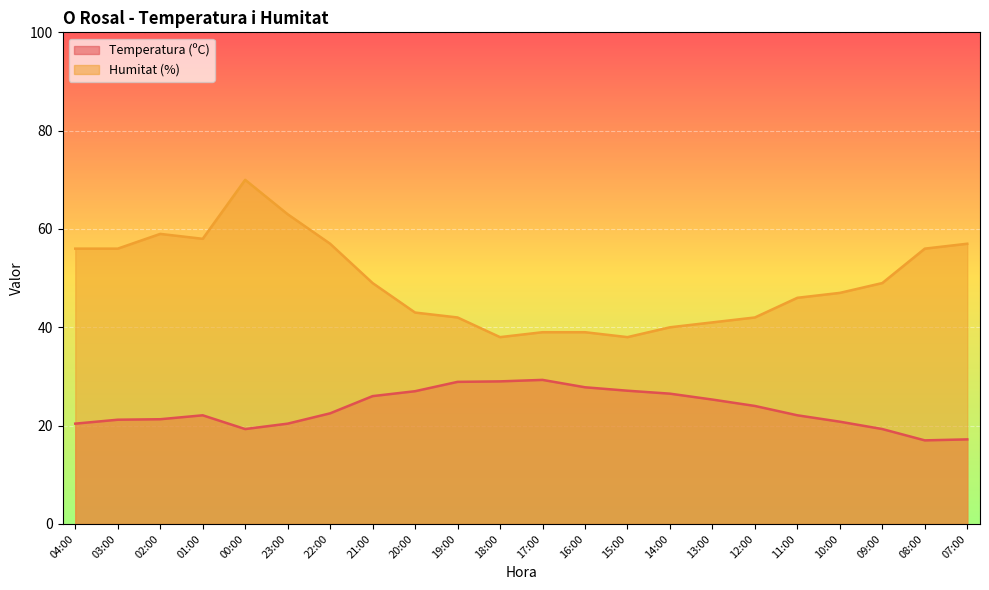

Does the chart display data point markers on the line(s)?

No